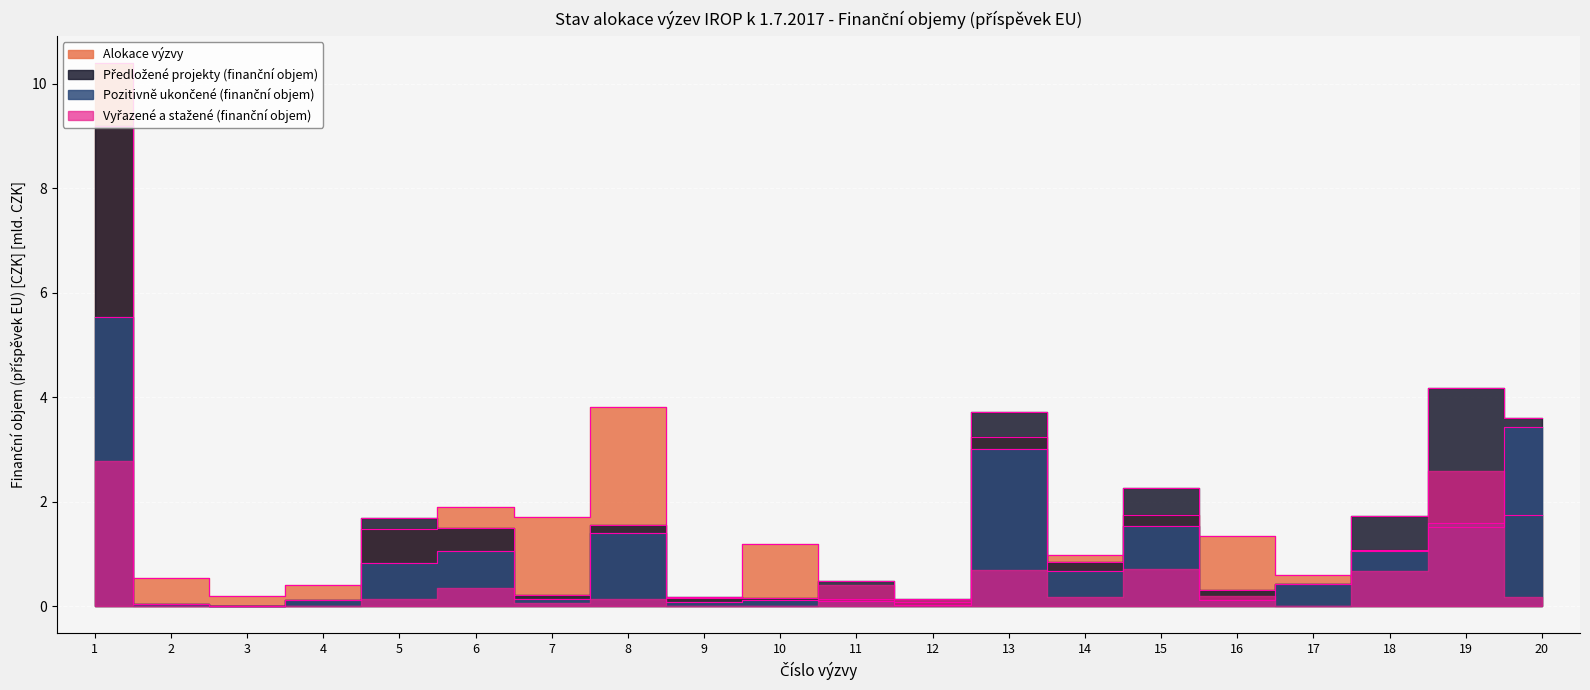

What is the value of the Předložené projekty (finanční objem) point at the 16th from the left?

0.3